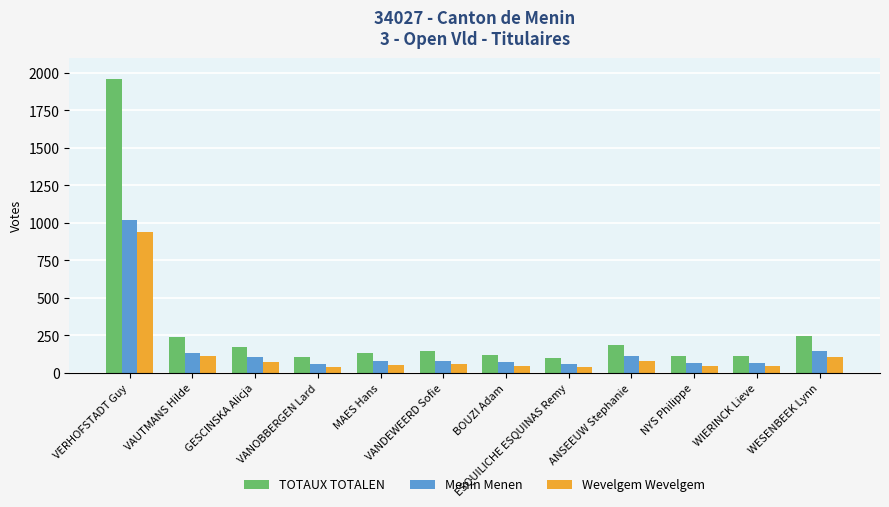

What is the value of the Menin Menen bar at the 10th from the left?

67